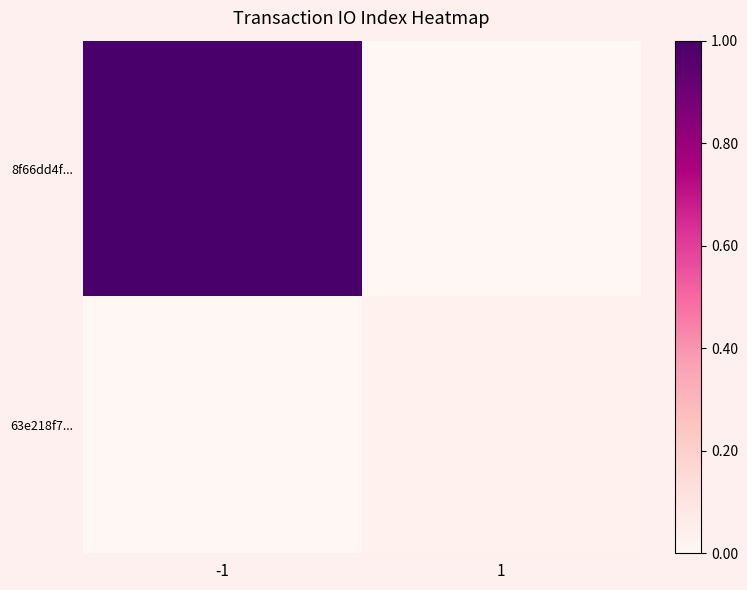

List the labels in order of 8f66dd4f... value, largest first.

-1, 1